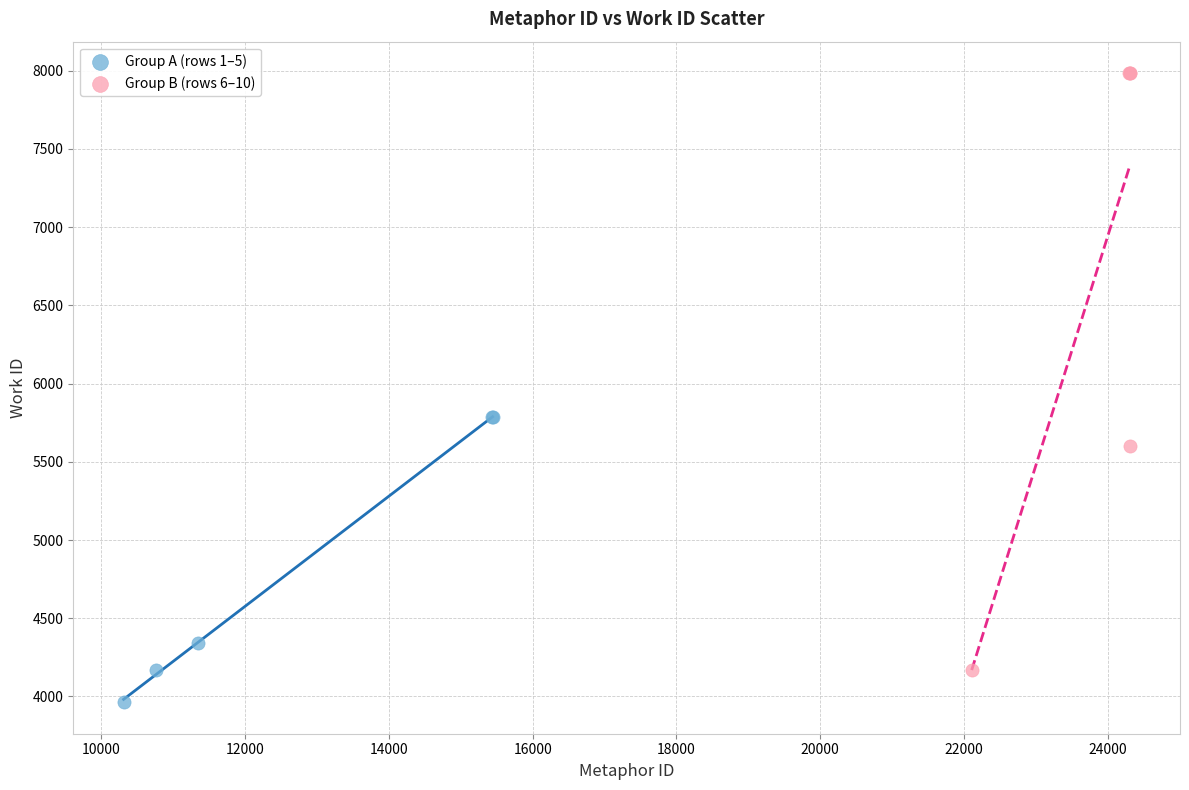

What are all the series names shown in the legend?

Group A (rows 1–5), Group B (rows 6–10)